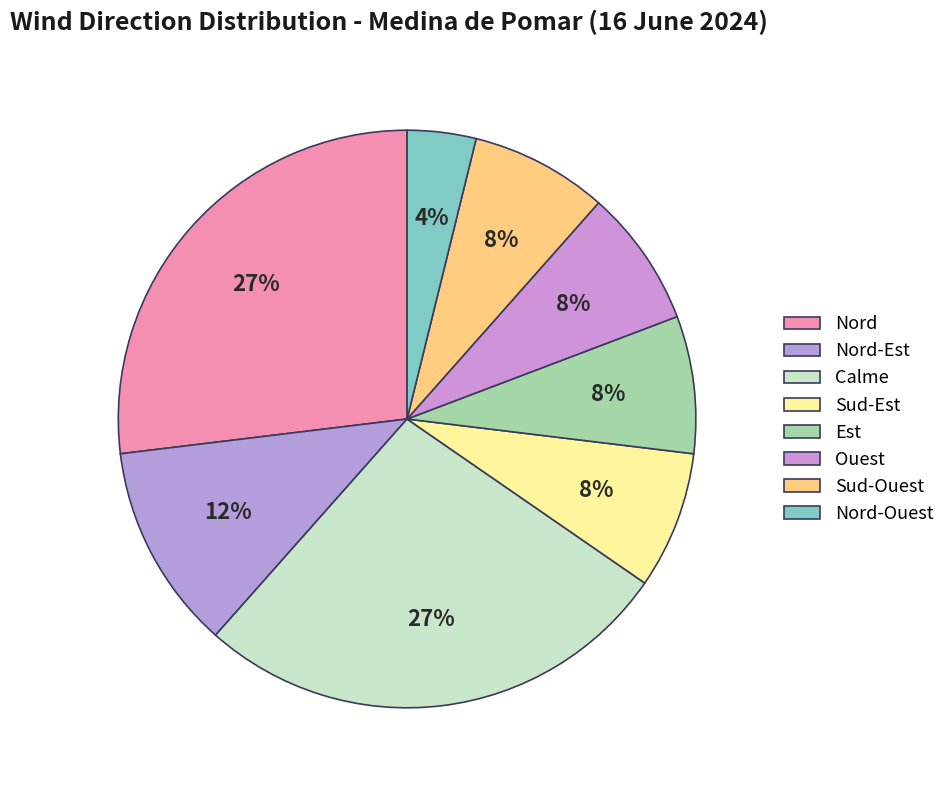

Which slice is the smallest?

Nord-Ouest